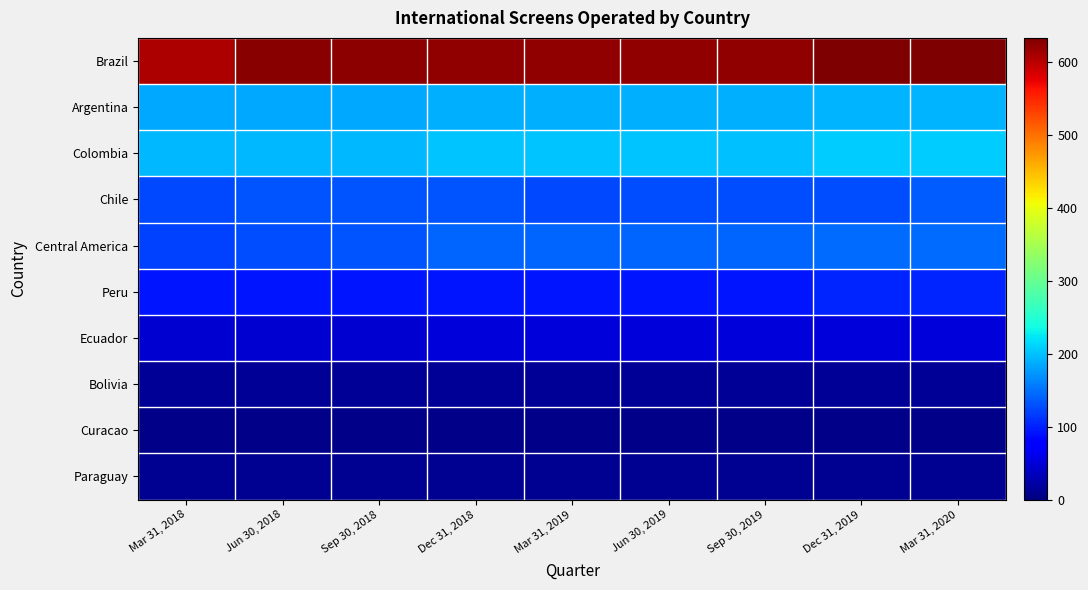

At which category is the sum across all series the highest?

Mar 31, 2020